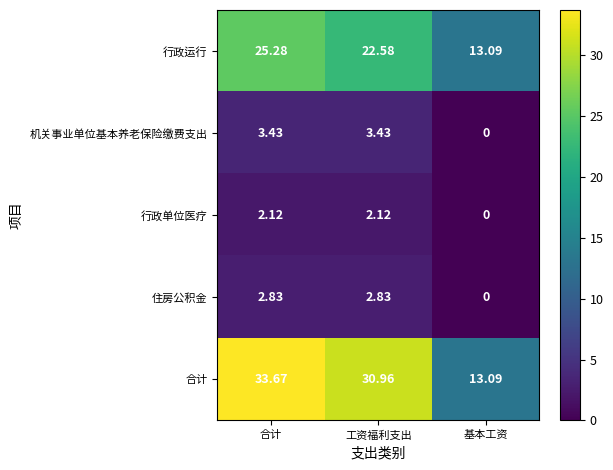

Which category has the lowest value across all series?

基本工资